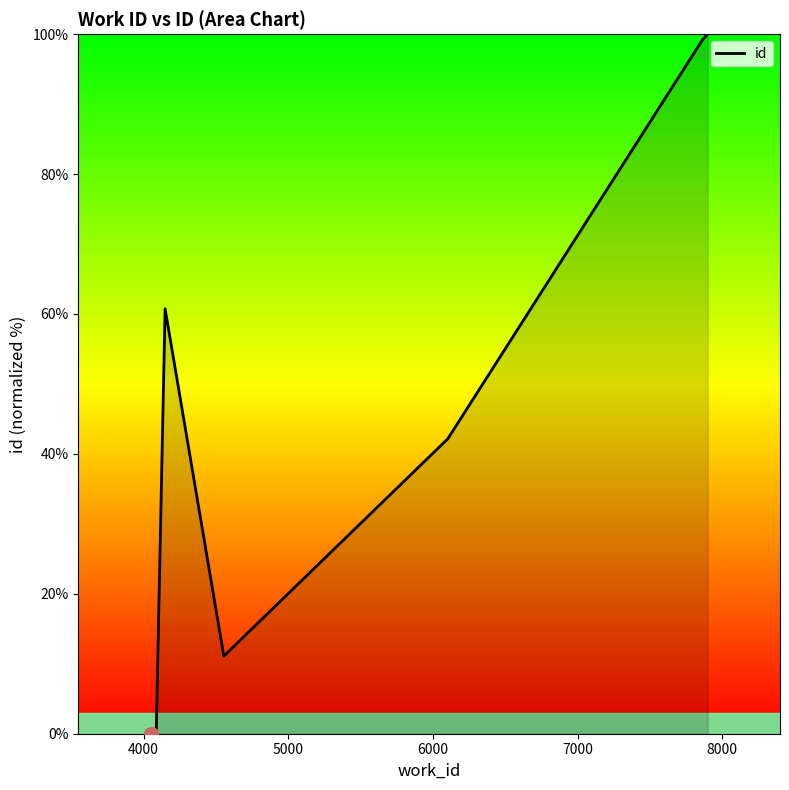

How many lines are shown in the chart?

1